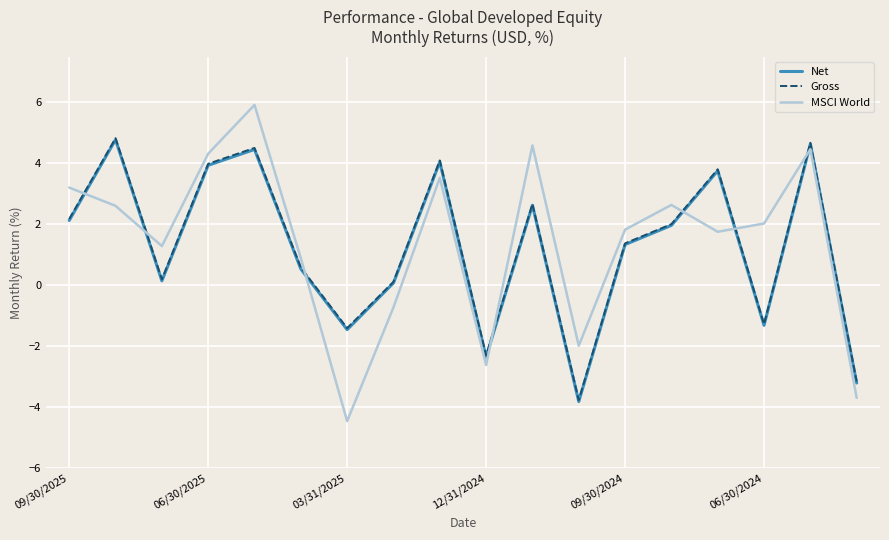

How many interior local valleys does the Gross series have?

5